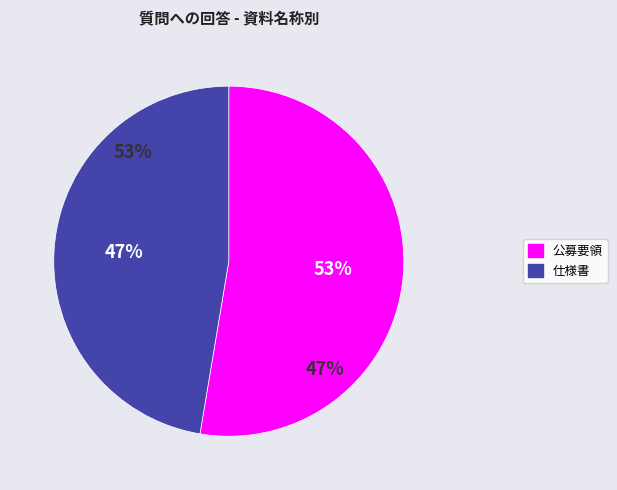

Count the number of slices in the pie.

2